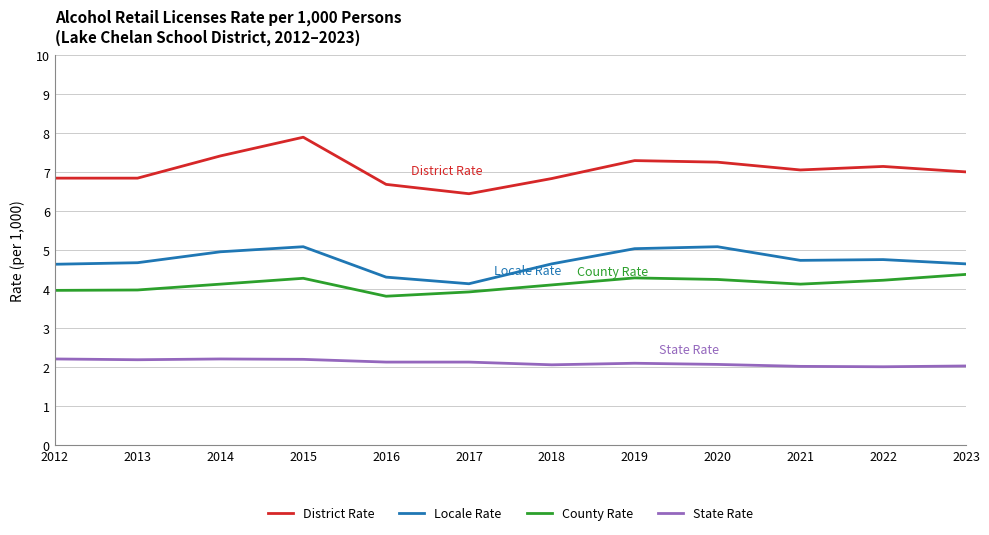

List the series in order of their peak value, lowest first.

State Rate, County Rate, Locale Rate, District Rate